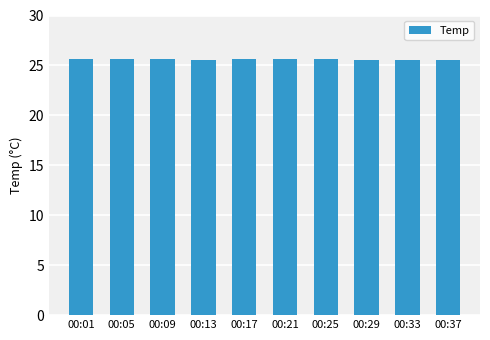

Count the values in the range 25 to 26.

10